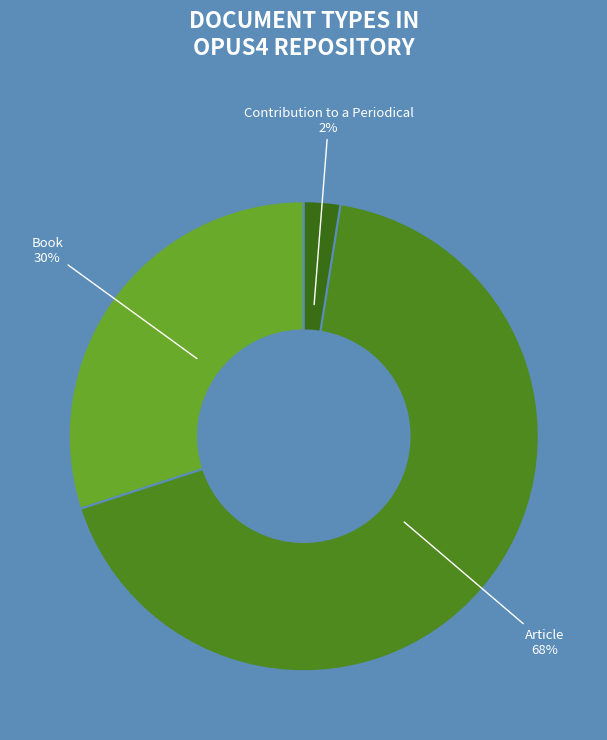

Which category accounts for the majority?

Article